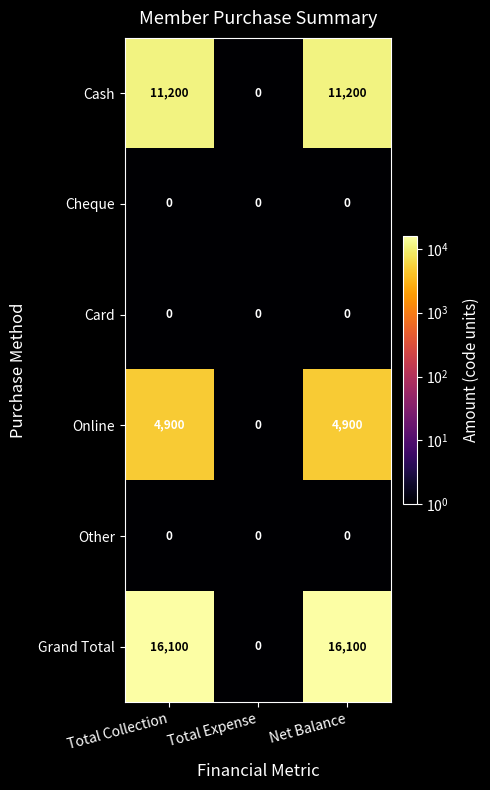

What is the smallest value displayed?

0